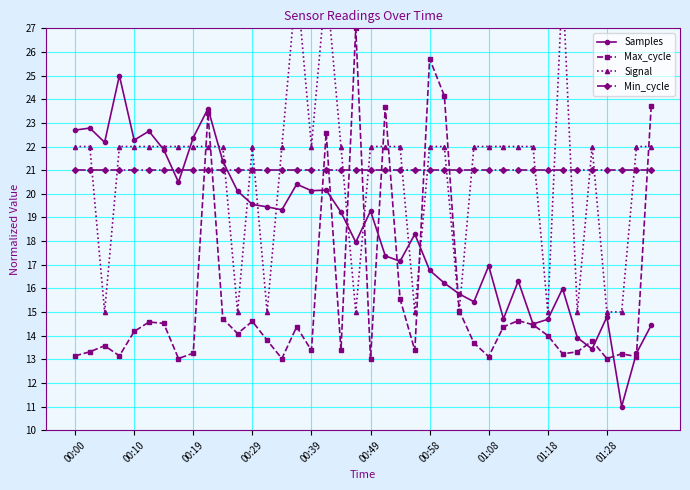

How many data points in Max_cycle are less than 14?

20